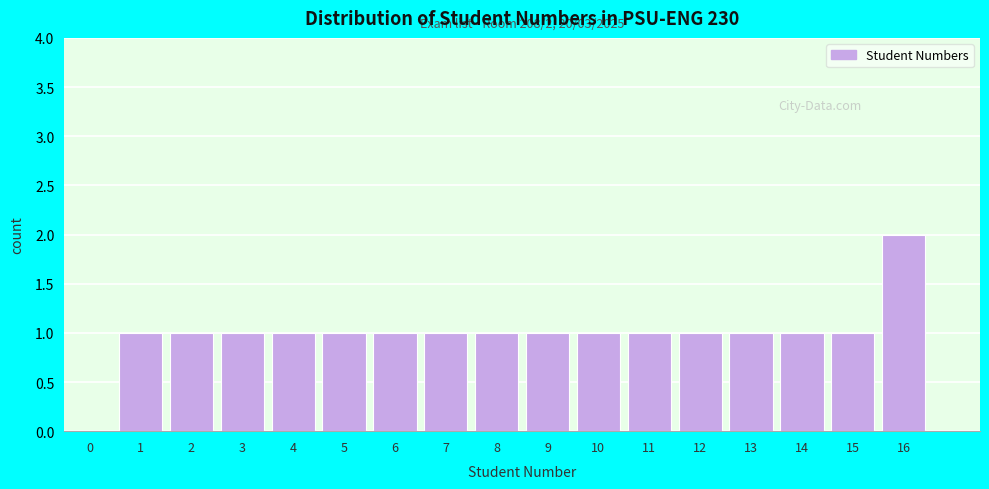

Reading left to right, extract all data points from this chart.

0=0	1=1	2=1	3=1	4=1	5=1	6=1	7=1	8=1	9=1	10=1	11=1	12=1	13=1	14=1	15=1	16=2